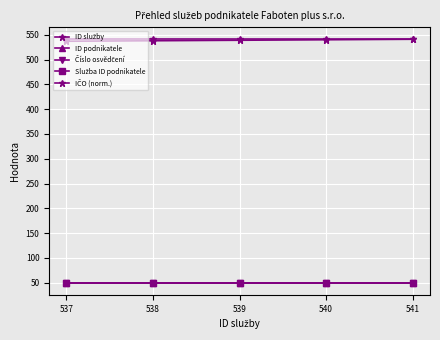

Is this an area chart (filled region under the line)?

No